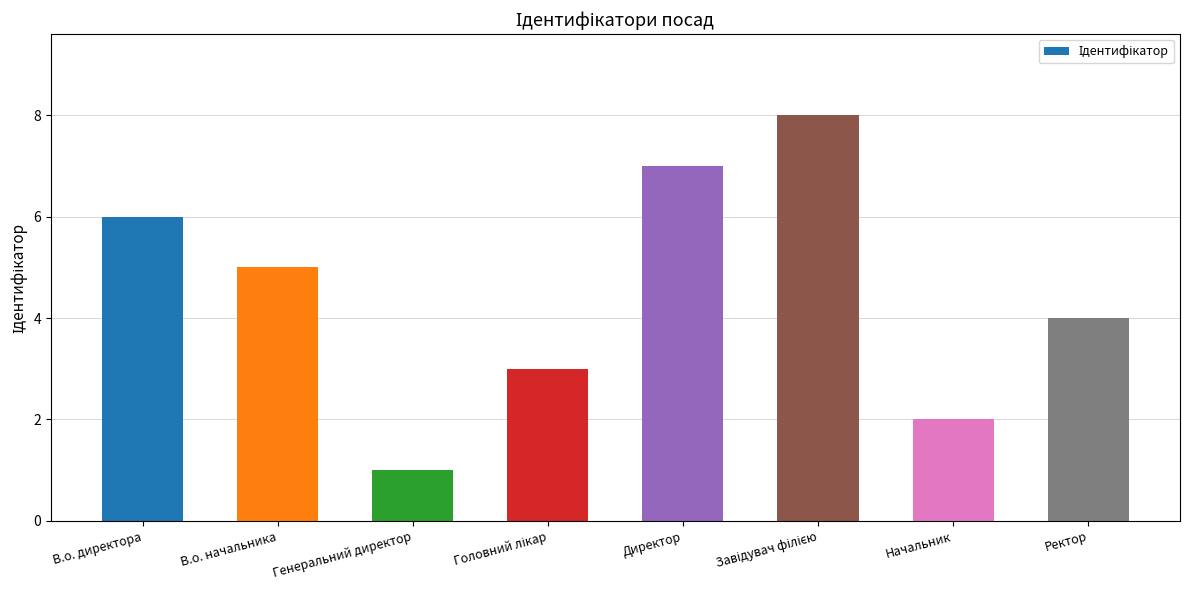

What is the greatest value displayed?

8